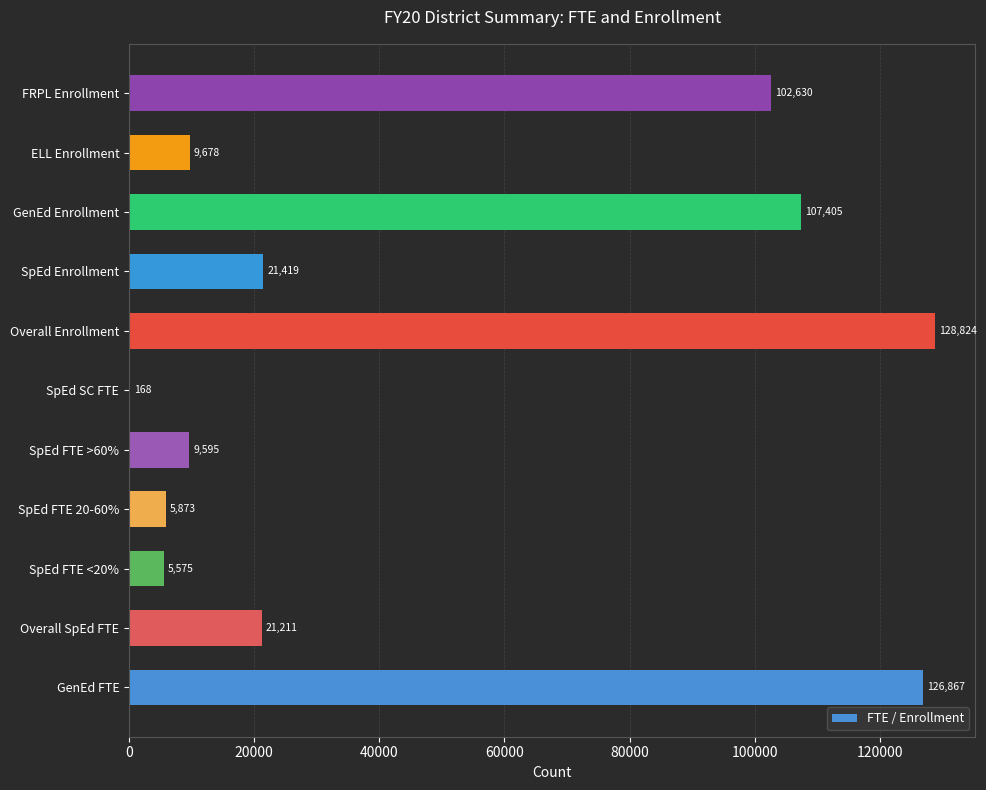

The chart shows a value of 182022.0 at FRPL Enrollment. True or false?

False